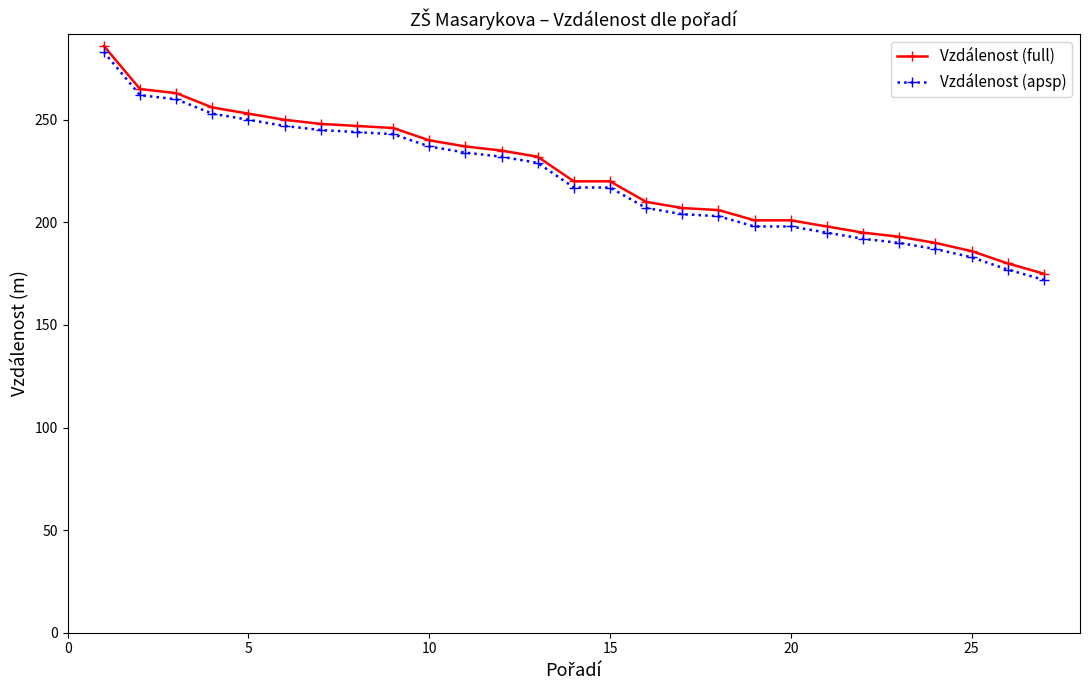

What is the sum of all Vzdálenost (apsp) values?

5959